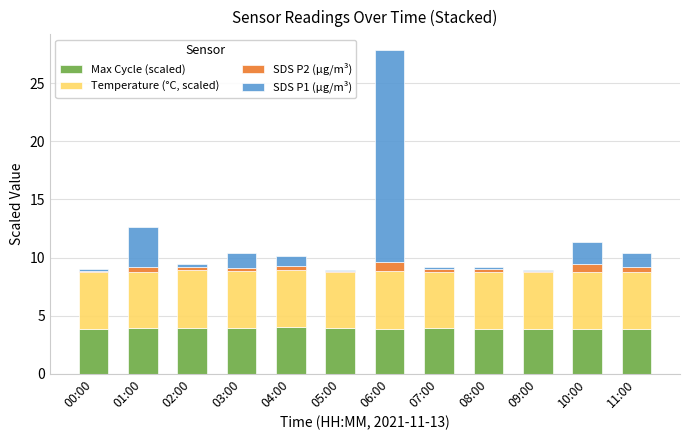

What is the sum of all Max Cycle (scaled) values?

46.8